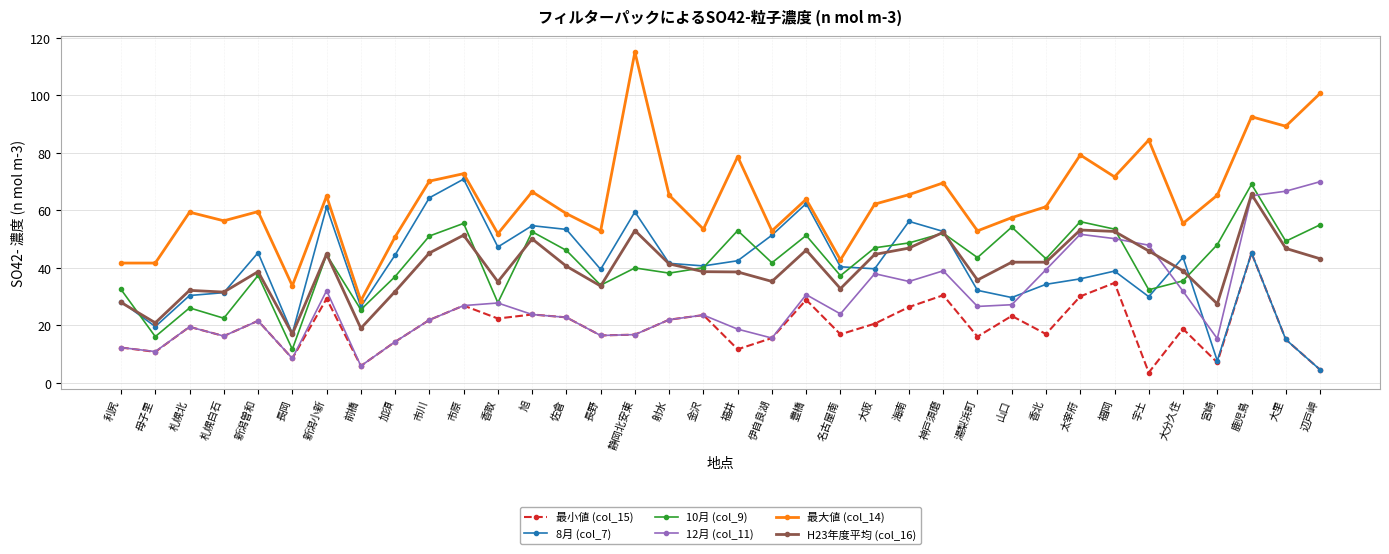

After their last crossing, which series has the higher values: H23年度平均 (col_16) or 12月 (col_11)?

12月 (col_11)